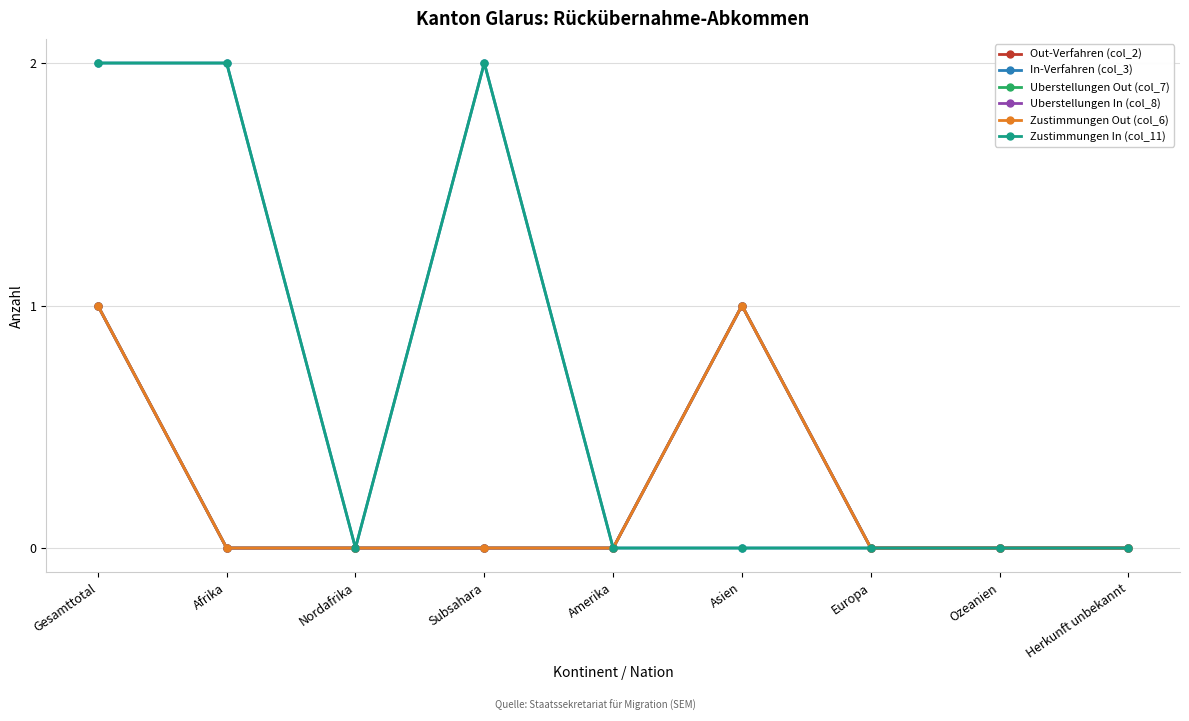

Does the chart have visible grid lines?

Yes